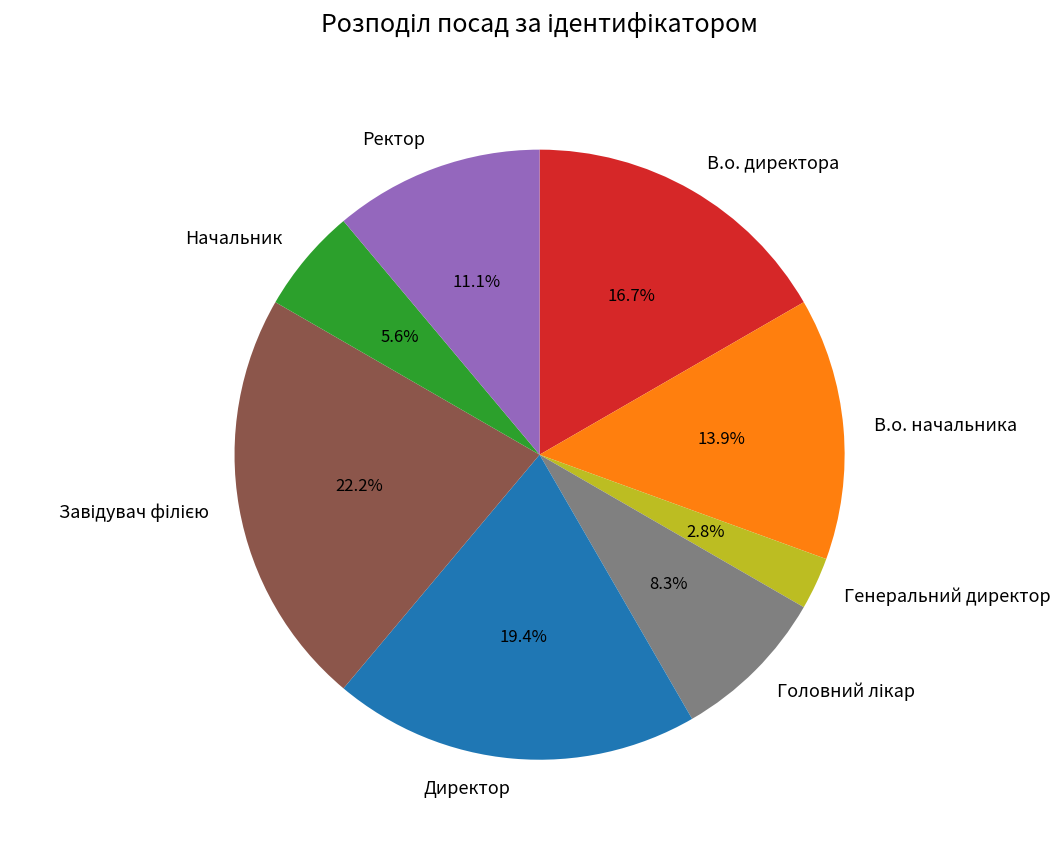

Does В.о. начальника account for over 50% of the chart?

No